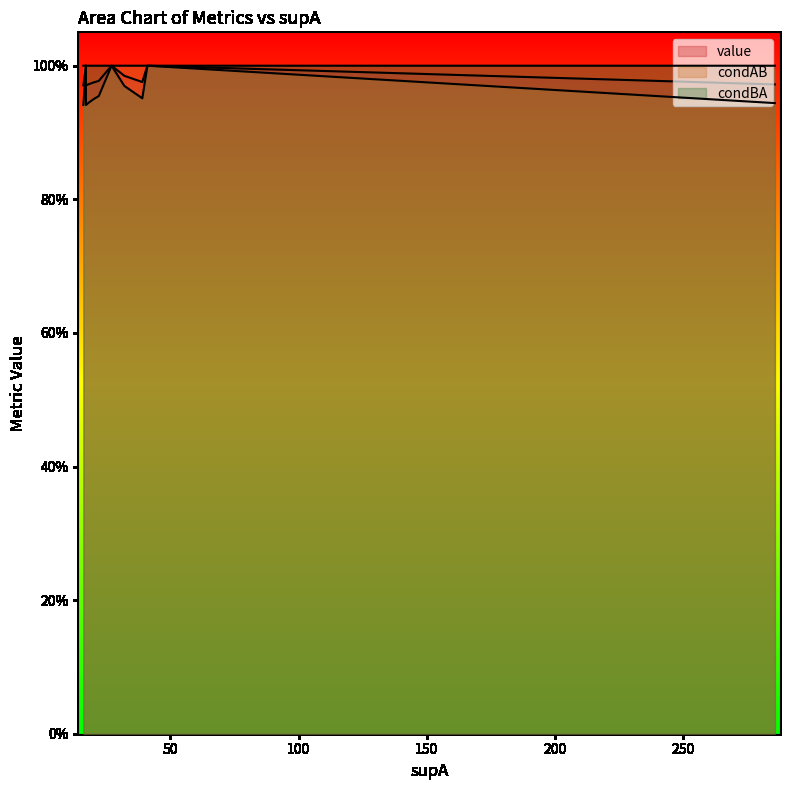

What is the sum of the condAB values at 15 and 16?

1.9